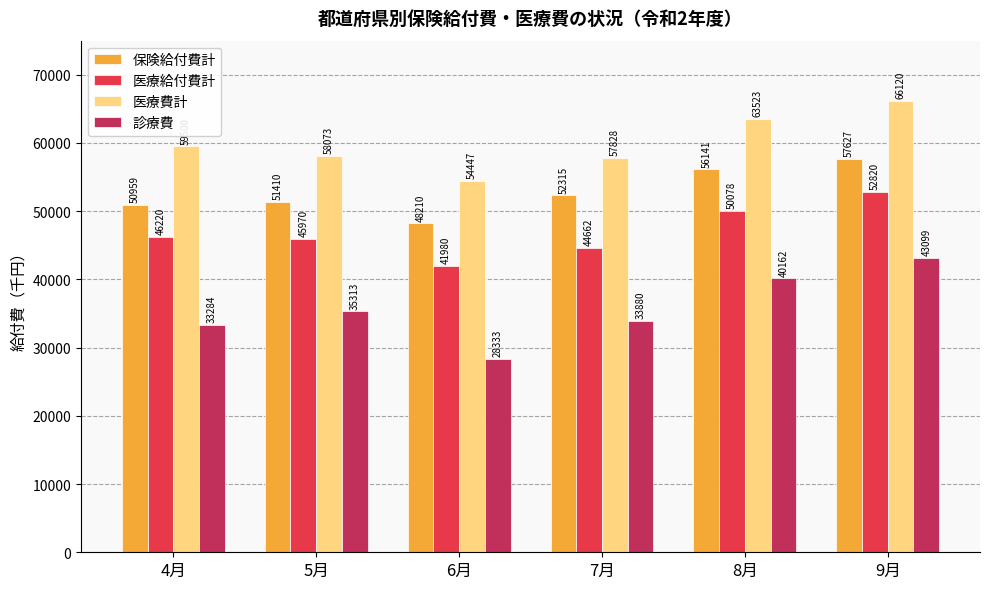

Which label corresponds to the largest value in the chart?

9月